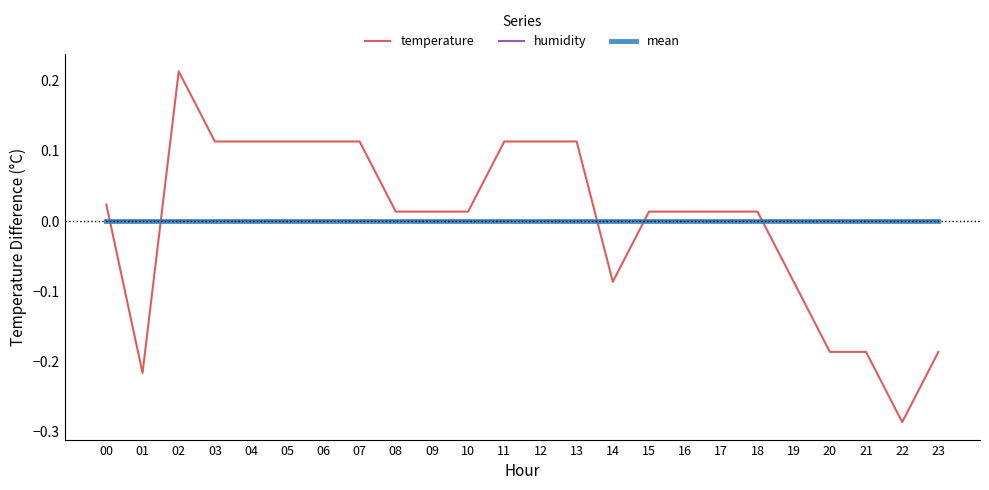

Reading right to left, transcribe all the data shown in this chart.

temperature: -0.2	-0.3	-0.2	-0.2	-0.1	0.0	0.0	0.0	0.0	-0.1	0.1	0.1	0.1	0.0	0.0	0.0	0.1	0.1	0.1	0.1	0.1	0.2	-0.2	0.0
humidity: -0.0	-0.0	-0.0	-0.0	-0.0	-0.0	-0.0	-0.0	-0.0	-0.0	-0.0	-0.0	-0.0	-0.0	-0.0	-0.0	-0.0	-0.0	-0.0	-0.0	-0.0	-0.0	-0.0	-0.0
mean: 0.0	0.0	0.0	0.0	0.0	0.0	0.0	0.0	0.0	0.0	0.0	0.0	0.0	0.0	0.0	0.0	0.0	0.0	0.0	0.0	0.0	0.0	0.0	0.0